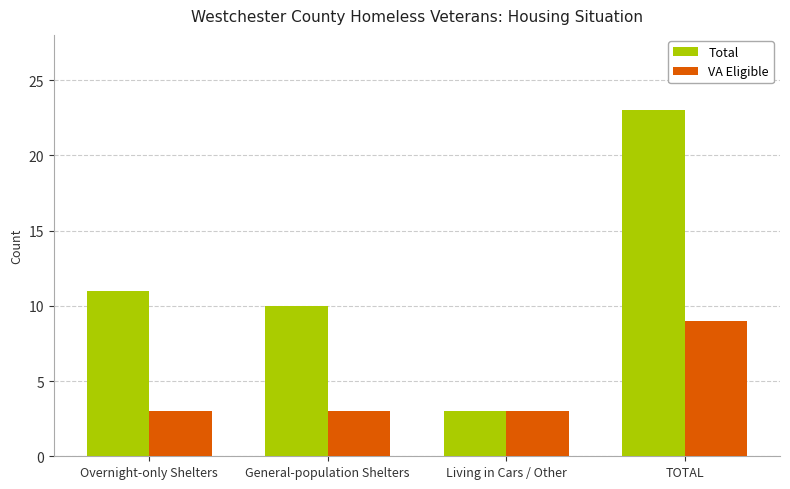

List the series in order of their overall mean, lowest first.

VA Eligible, Total